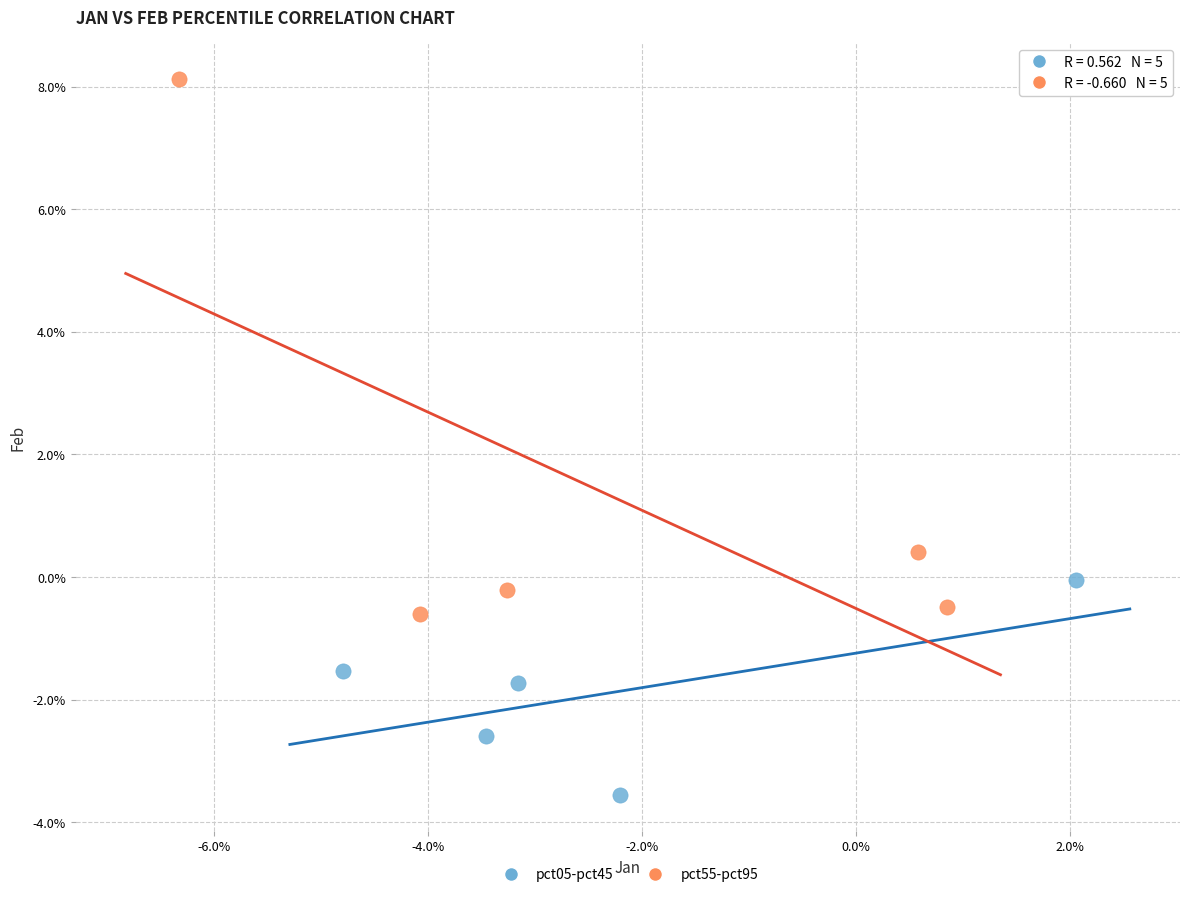

Which series contains the highest Y value?

pct55-pct95